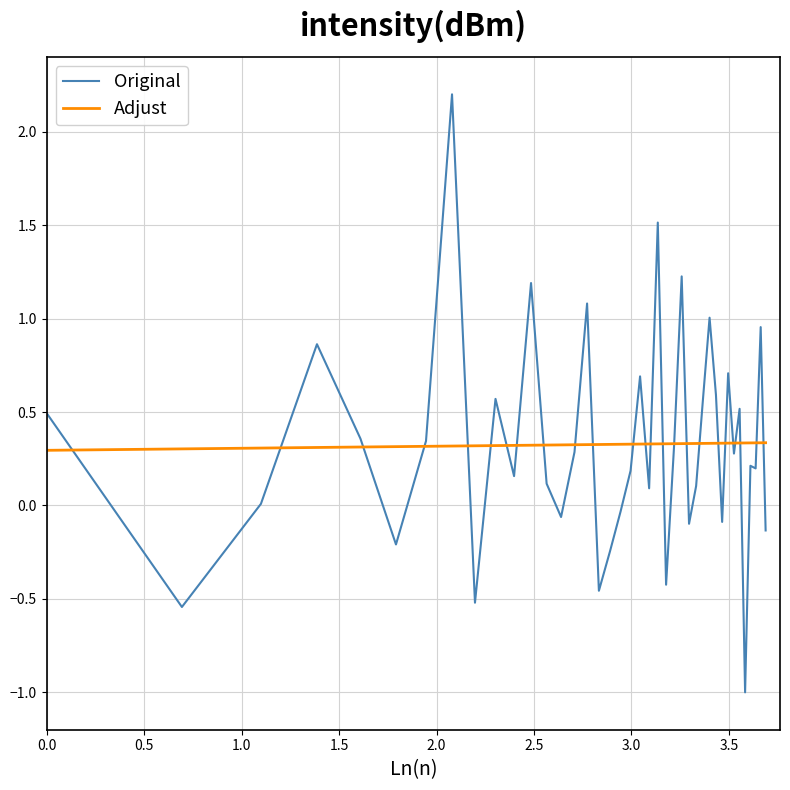

True or false: Original has more than 2 points higher than both neighbors.

True